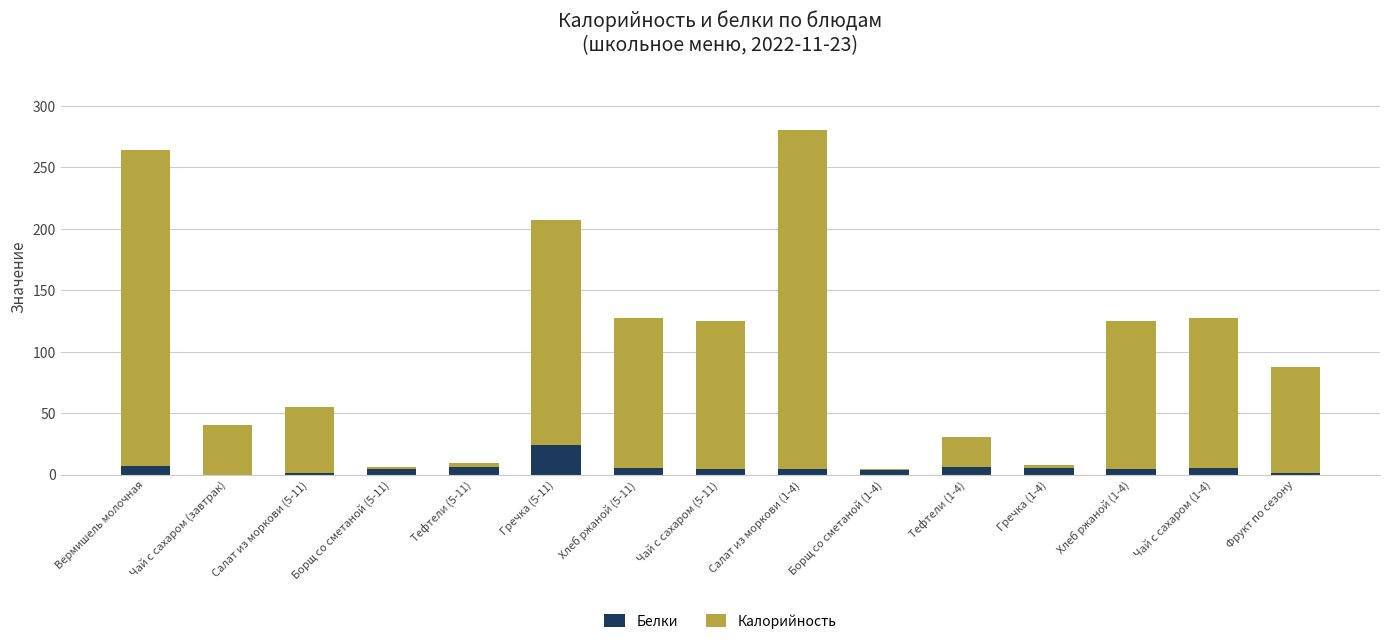

Is it true that Белки equals 7.0 at Вермишель молочная?

True